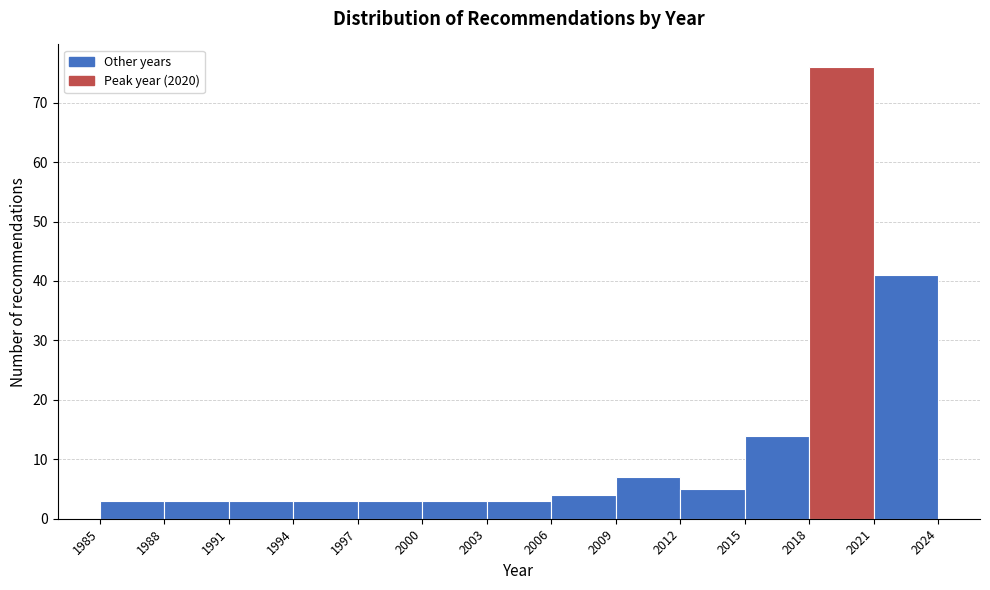

Reading left to right, list every bar in this chart as the range it spans on the x-axis followed by its height. The values are not printed on the chart, so give them approximately, as read against the axis.

1985 to 1988: 3
1988 to 1991: 3
1991 to 1994: 3
1994 to 1997: 3
1997 to 2000: 3
2000 to 2003: 3
2003 to 2006: 3
2006 to 2009: 4
2009 to 2012: 7
2012 to 2015: 5
2015 to 2018: 14
2018 to 2021: 76
2021 to 2024: 41